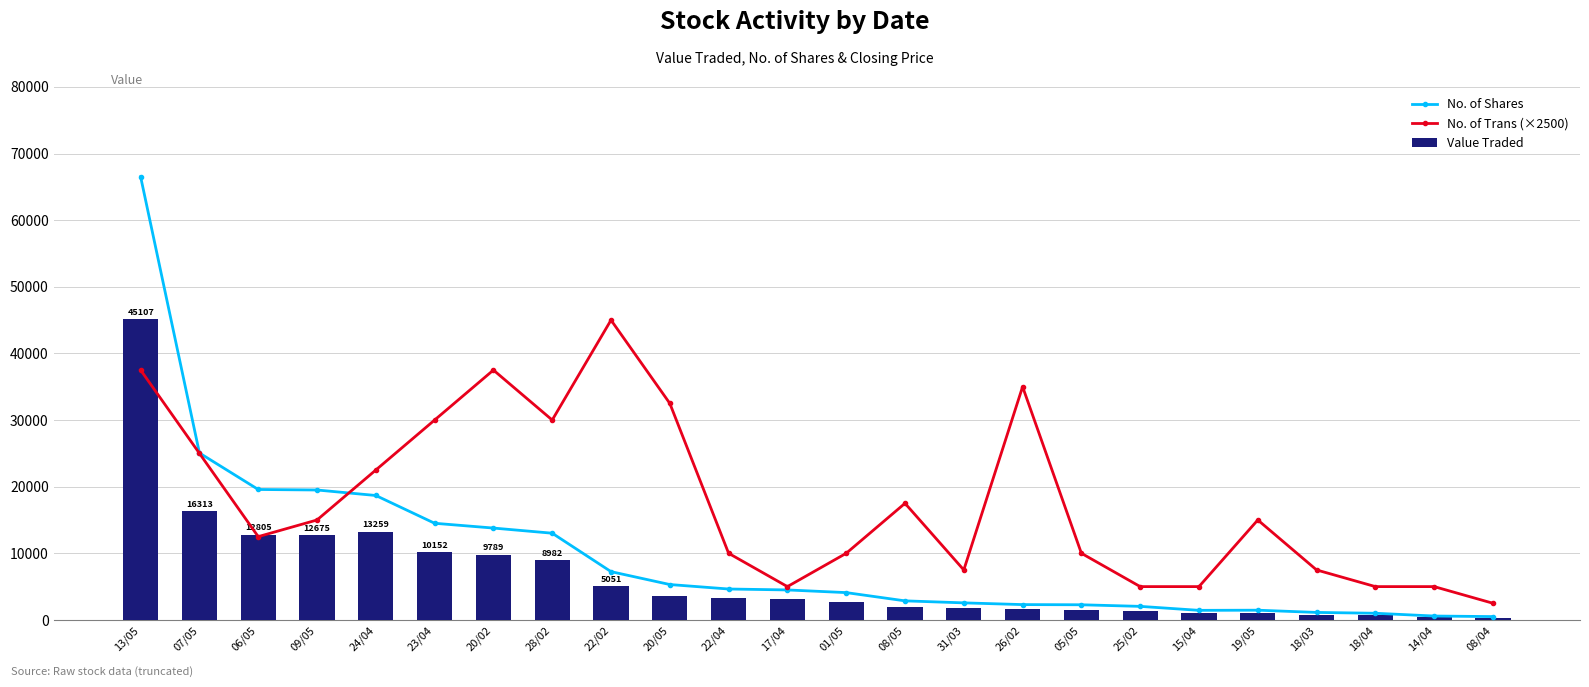

Rank the series by their average value, from lowest to highest.

Value Traded, No. of Shares, No. of Trans (×2500)